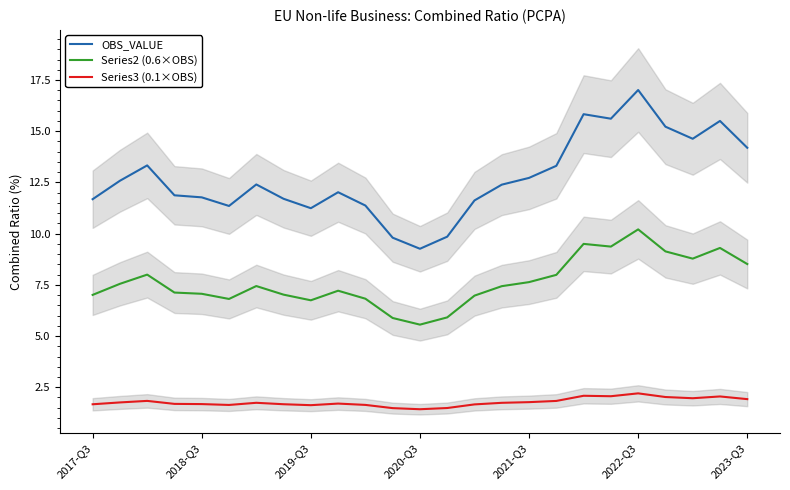

The Series2 (0.6×OBS) series shows 10.1 at 14. True or false?

False